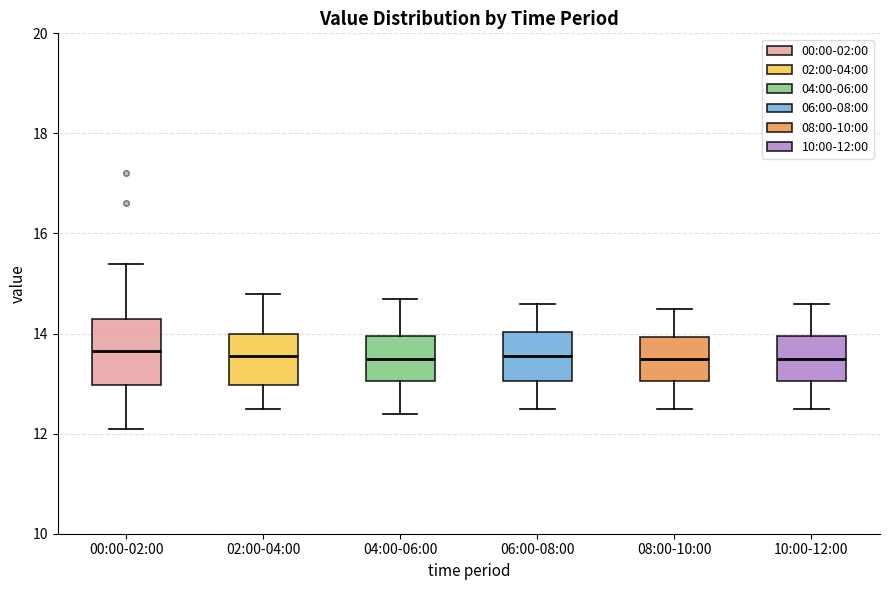

Where is the lower edge of the box for 08:00-10:00 on the y-axis? The values are not printed on the chart, so give them approximately, as read against the axis.

13.0